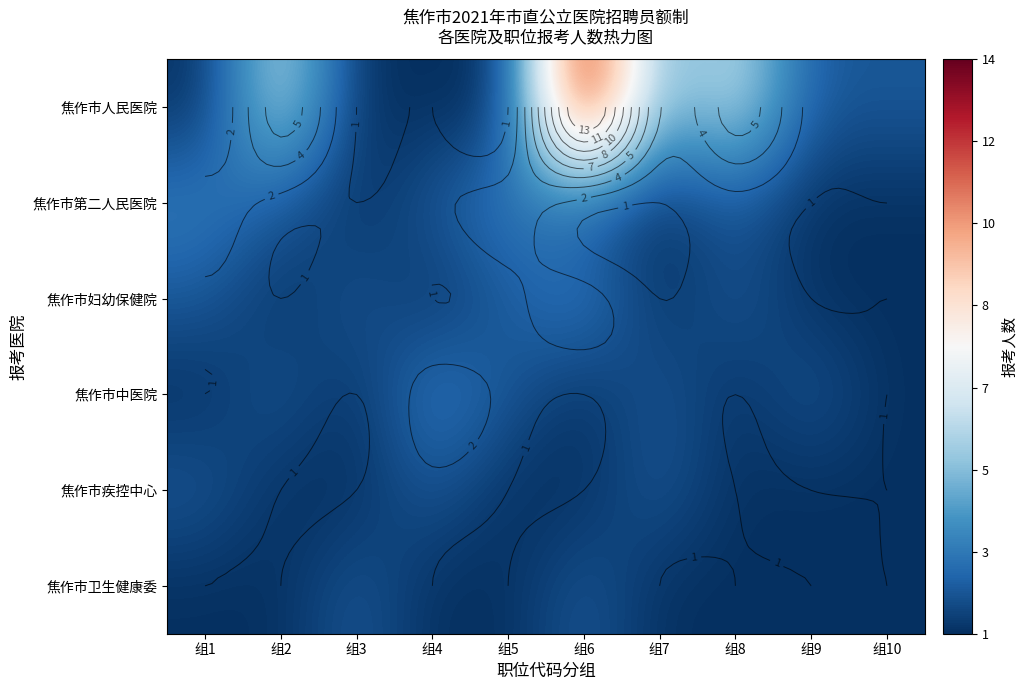

Rank the series at 组7 from highest to lowest value.

焦作市人民医院, 焦作市中医院, 焦作市疾控中心, 焦作市第二人民医院, 焦作市妇幼保健院, 焦作市卫生健康委